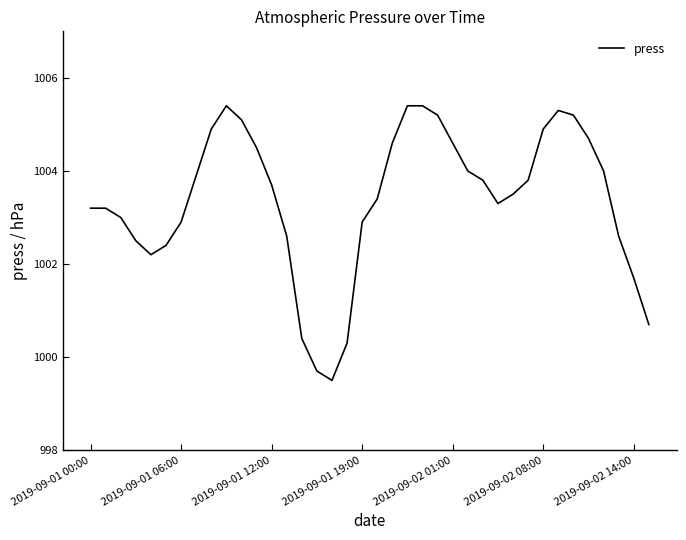

What is the maximum value shown in the chart?

1005.4